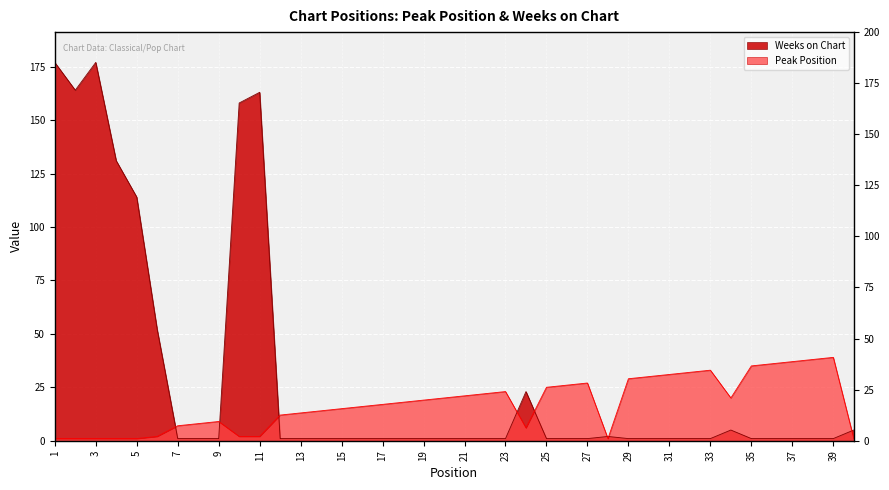

At which category is the sum across all series the highest?

1